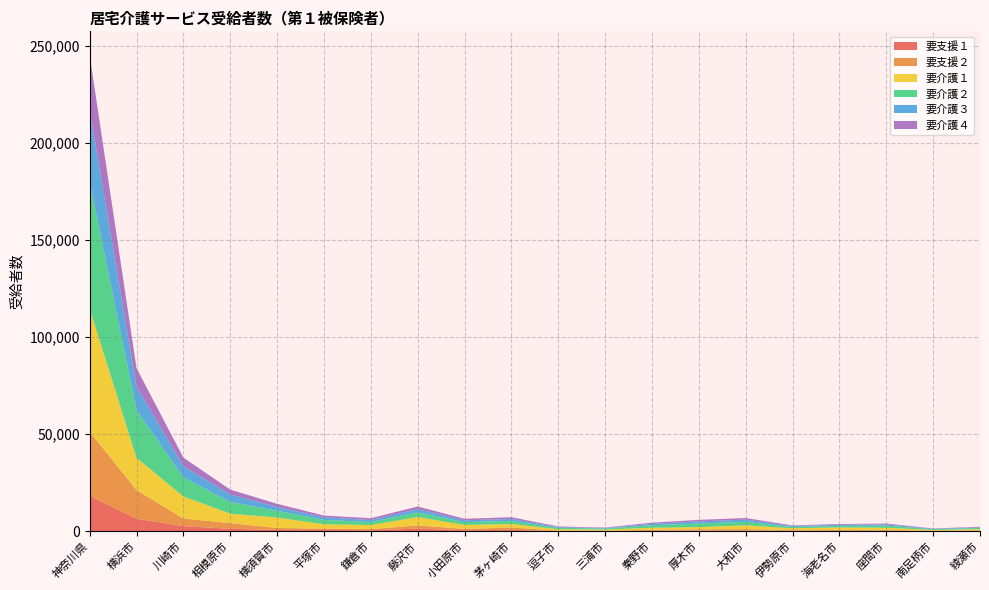

Reading left to right, transcribe all the data shown in this chart.

要支援１: 18324	6483	2671	1287	711	699	548	1385	563	763	138	96	279	359	381	276	261	307	76	170
要支援２: 33009	14745	3929	2929	1028	727	614	1685	657	1243	214	215	524	688	778	348	441	432	190	313
要介護１: 63345	16634	11347	4883	5369	2246	2063	4301	2067	1775	721	567	1043	1107	1932	952	1286	1102	418	634
要介護２: 65438	24576	9841	6081	3505	2224	1536	2449	1433	1585	723	563	1327	1860	1798	689	823	1081	403	605
要介護３: 36835	12097	5715	3797	1945	1301	1092	1589	980	1010	383	266	707	1090	1162	472	575	659	222	351
要介護４: 28274	9500	4465	2519	1599	928	897	1362	772	889	323	230	567	814	795	309	364	433	164	293